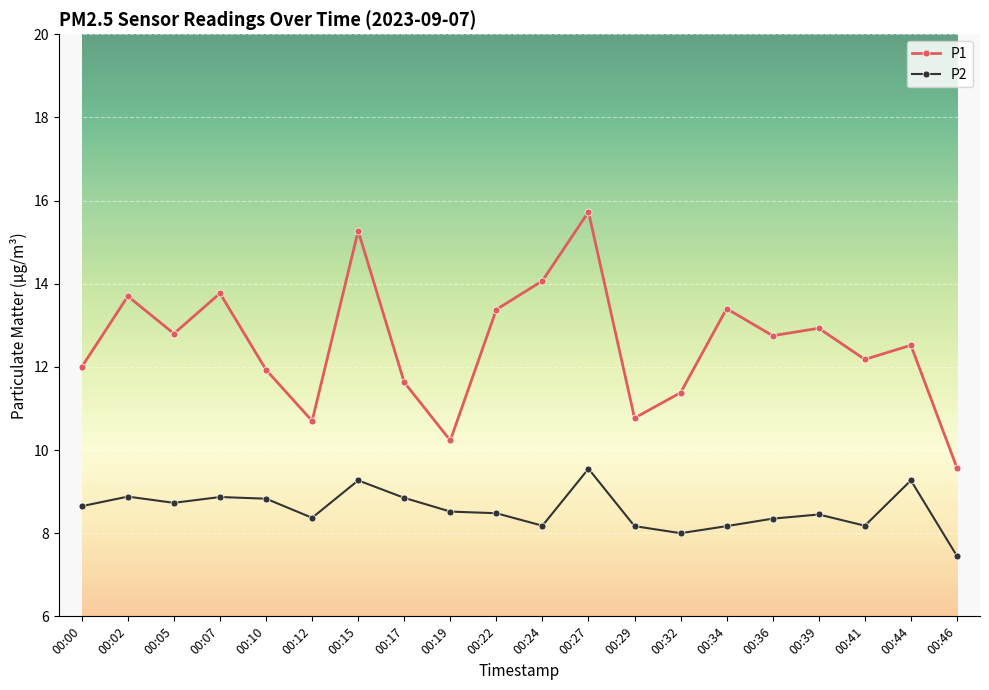

Which series has the largest total across all categories?

P1